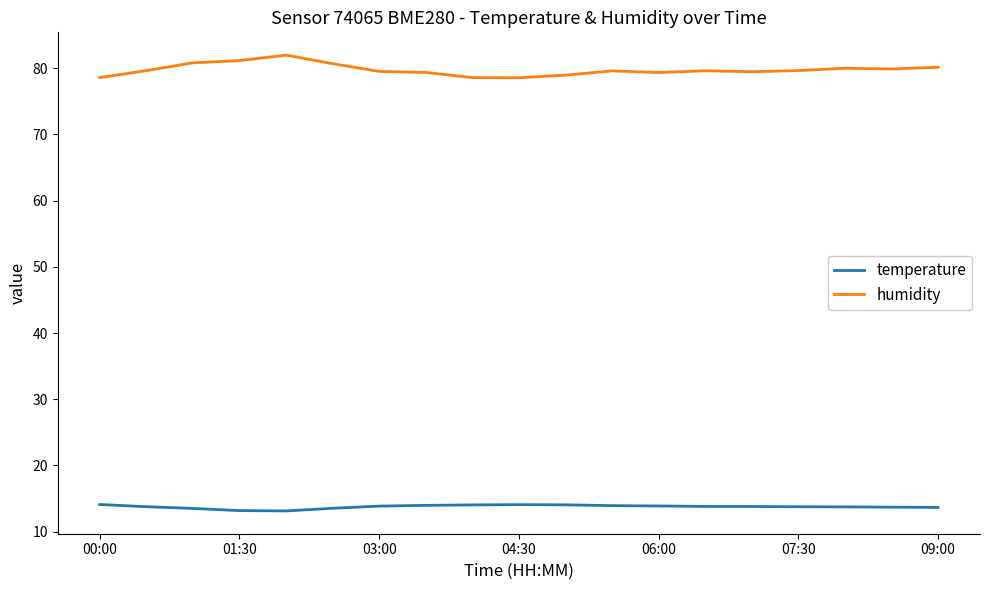

Which series has the widest spread of values?

humidity